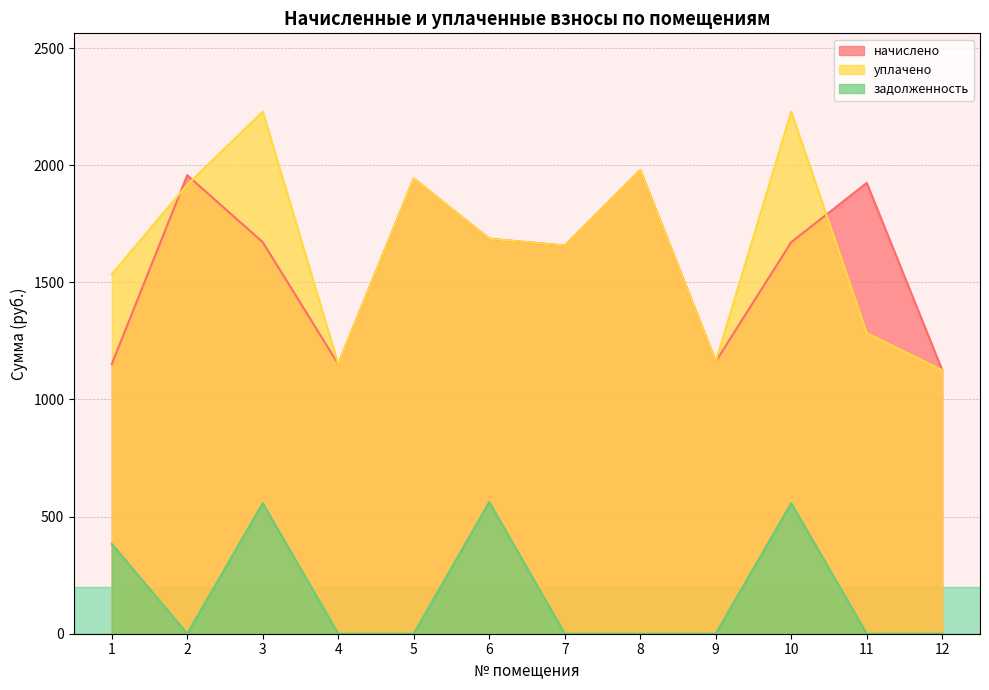

The задолженность series shows 383.7 at 1. True or false?

True